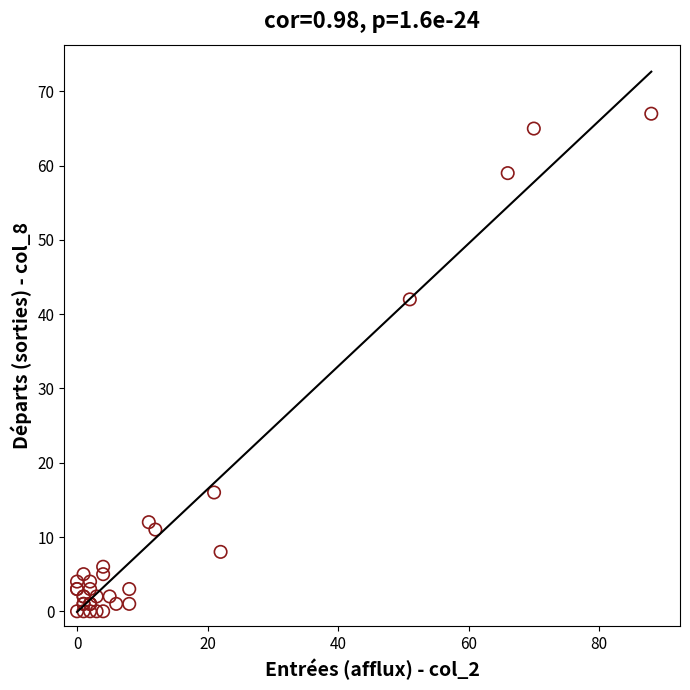

What Y value in the scatter plot is closest to 33?

42